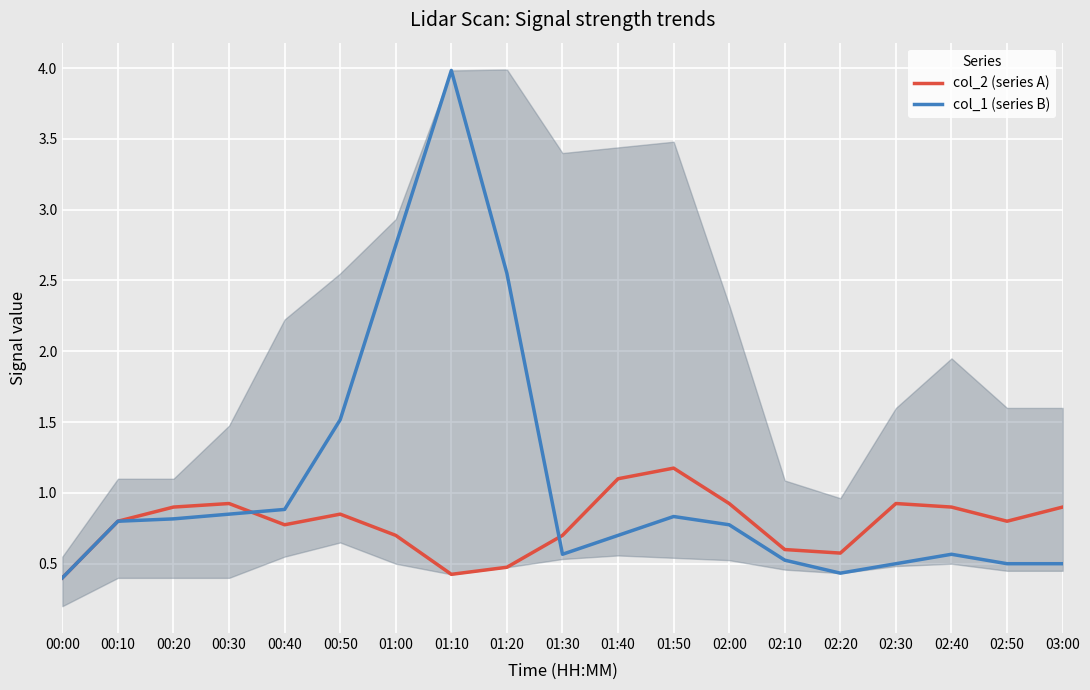

Which series ends up on top after the final intersection of col_2 (series A) and col_1 (series B)?

col_2 (series A)